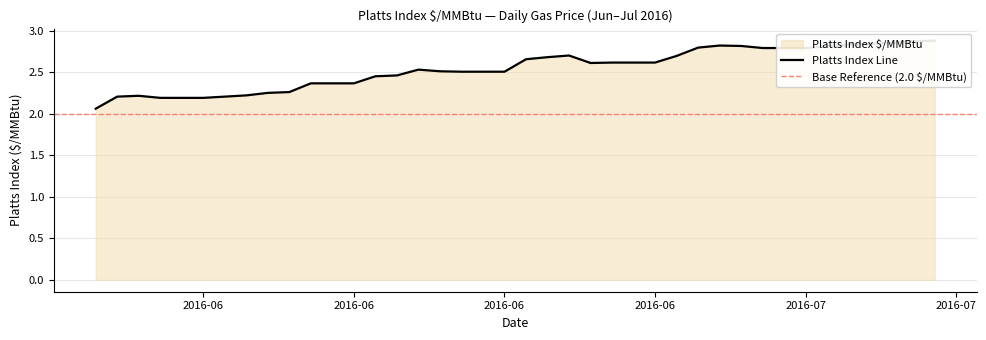

Rank the categories by value from highest to lowest.

2016-07-10, 2016-07-09, 2016-07-08, 2016-07-07, 2016-07-06, 2016-06-30, 2016-07-01, 2016-07-05, 2016-06-29, 2016-07-02, 2016-07-03, 2016-07-04, 2016-06-23, 2016-06-28, 2016-06-22, 2016-06-21, 2016-06-25, 2016-06-26, 2016-06-27, 2016-06-24, 2016-06-16, 2016-06-17, 2016-06-18, 2016-06-19, 2016-06-20, 2016-06-15, 2016-06-14, 2016-06-11, 2016-06-12, 2016-06-13, 2016-06-10, 2016-06-09, 2016-06-08, 2016-06-03, 2016-06-02, 2016-06-07, 2016-06-04, 2016-06-05, 2016-06-06, 2016-06-01